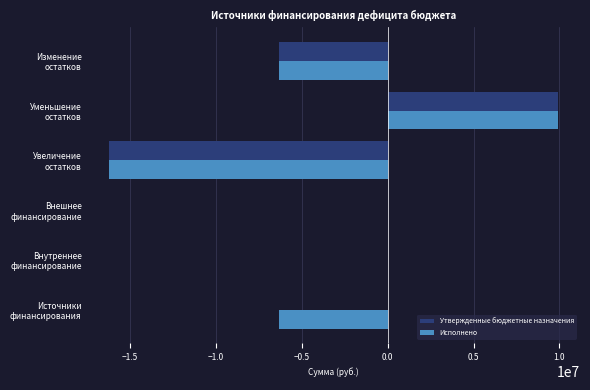

What is the greatest value displayed?

9894948.3